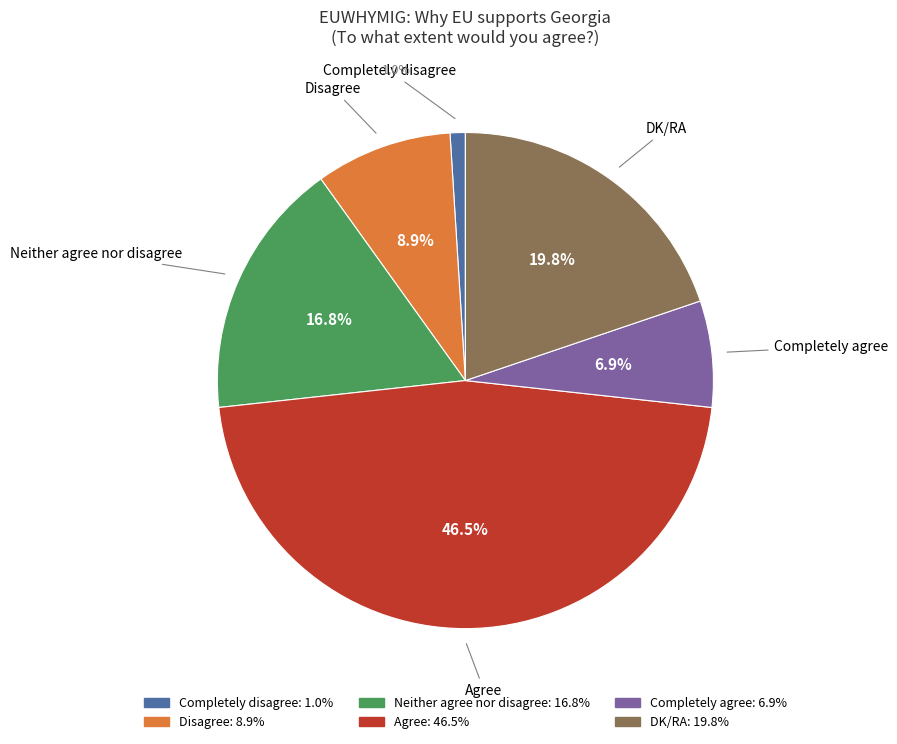

True or false: Neither agree nor disagree accounts for 17% of the total.

True